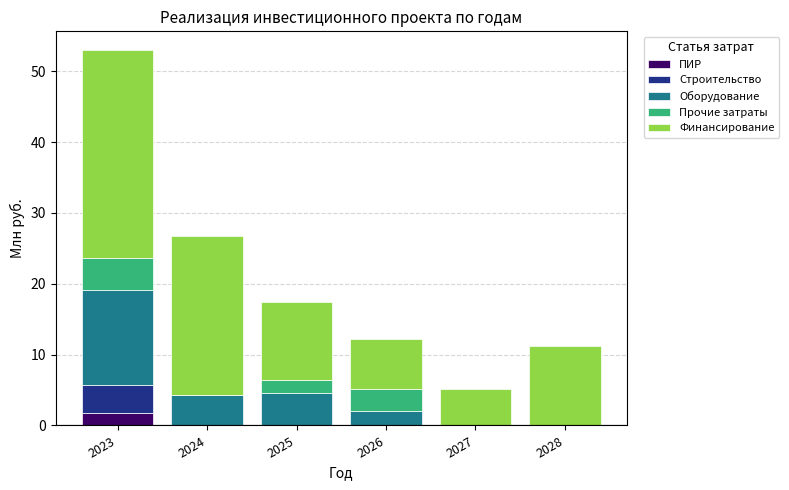

Is it true that ПИР equals 0.0 at 2025?

True